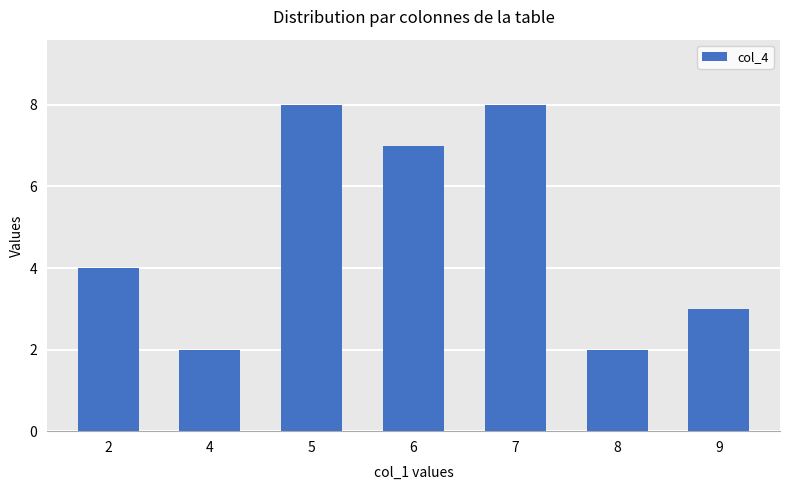

What is the ratio of the value at 7 to the value at 8?

4.0